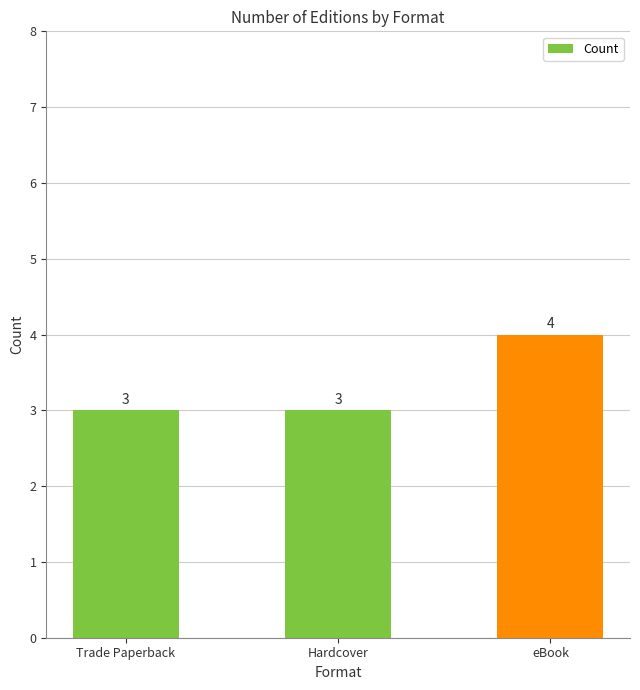

Are the bars grouped side by side (vs. stacked)?

No